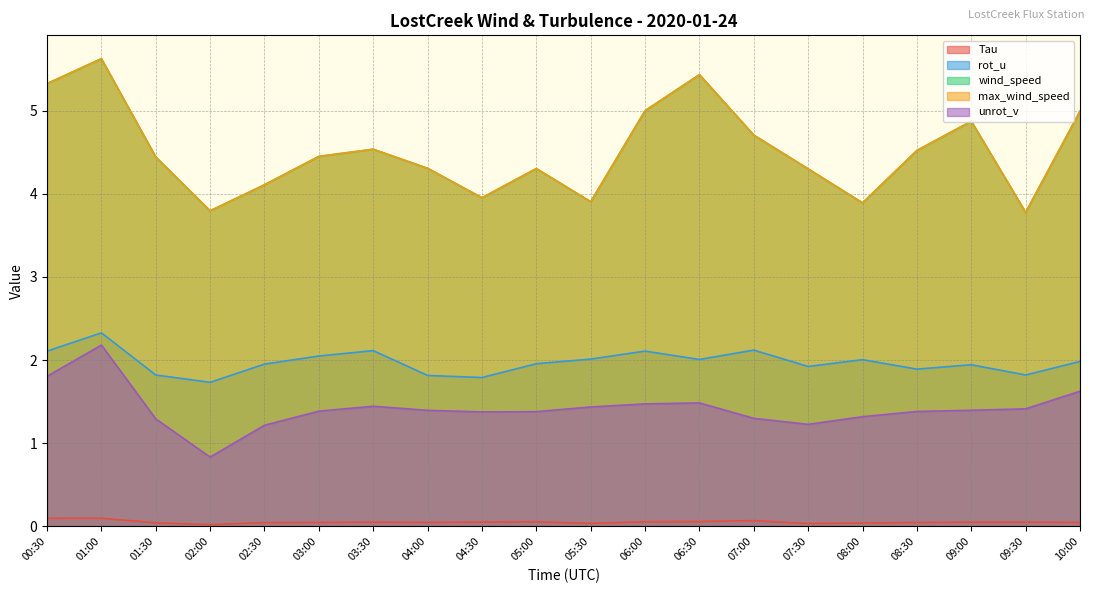

Which category has the lowest value across all series?

02:00